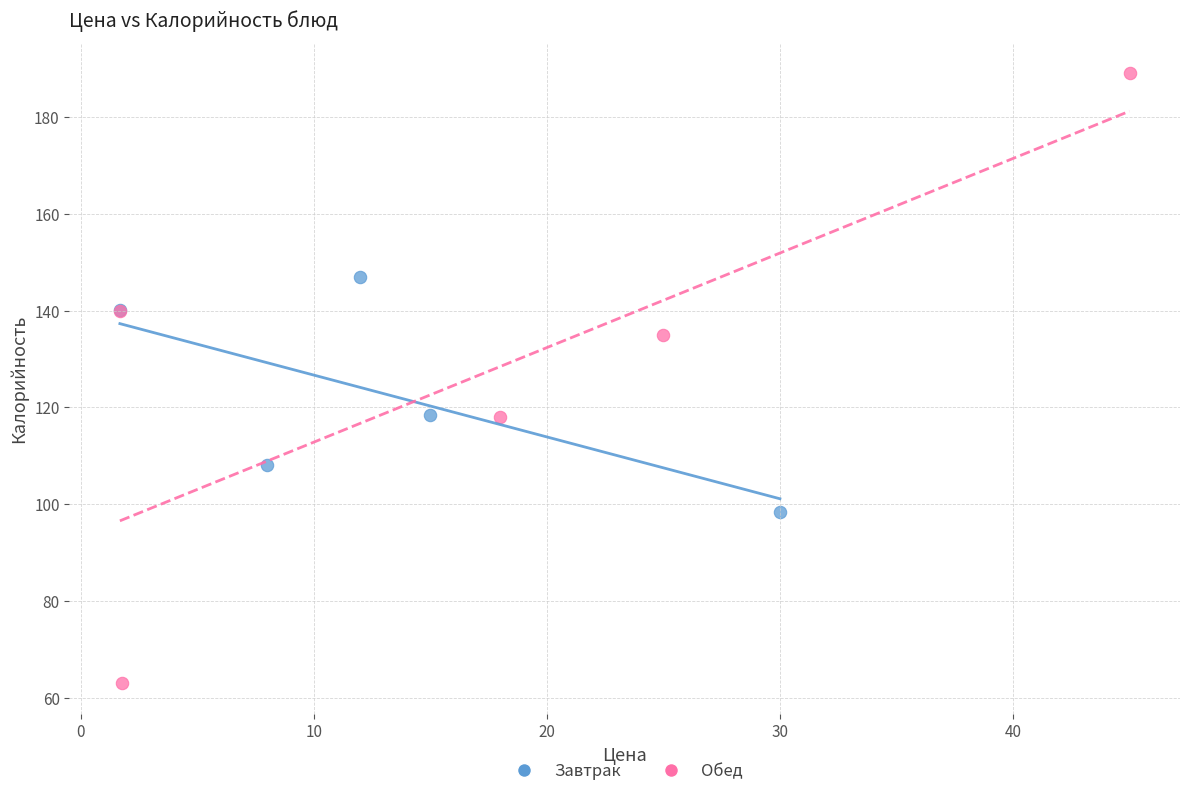

Which series contains the lowest Y value?

Обед